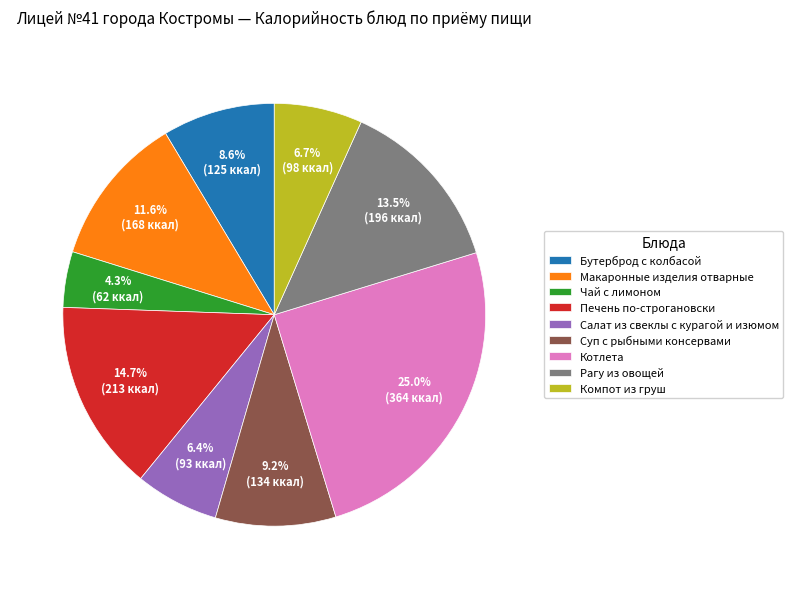

Is Компот из груш the majority of the pie?

No